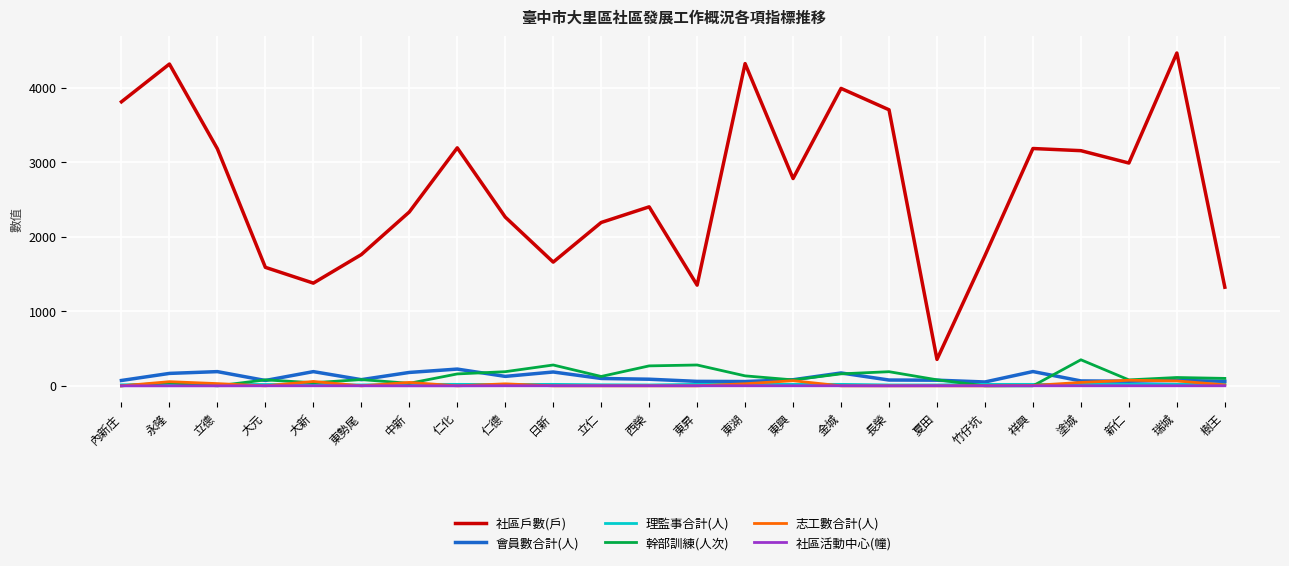

Is it true that 幹部訓練(人次) equals 161 at 金城?

True